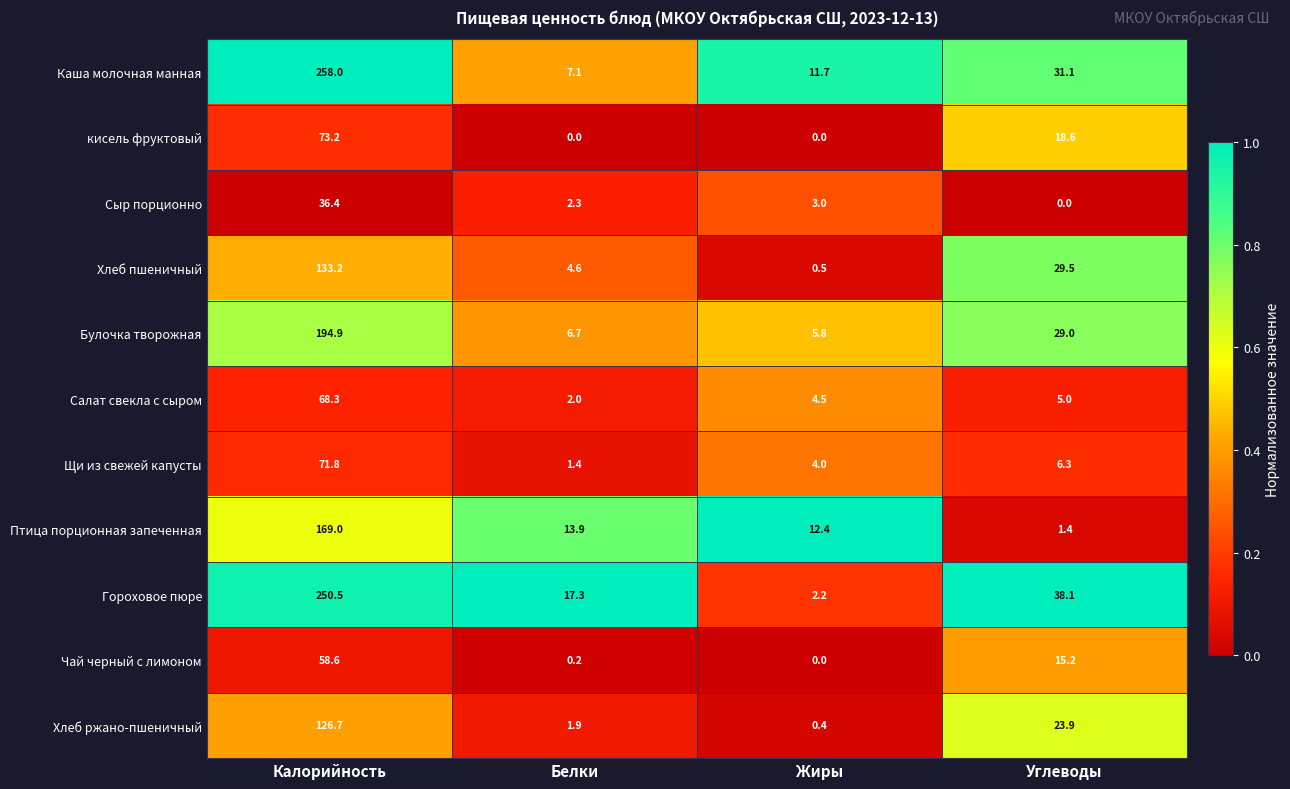

True or false: Хлеб ржано-пшеничный has a value of 126.7 at Калорийность.

True